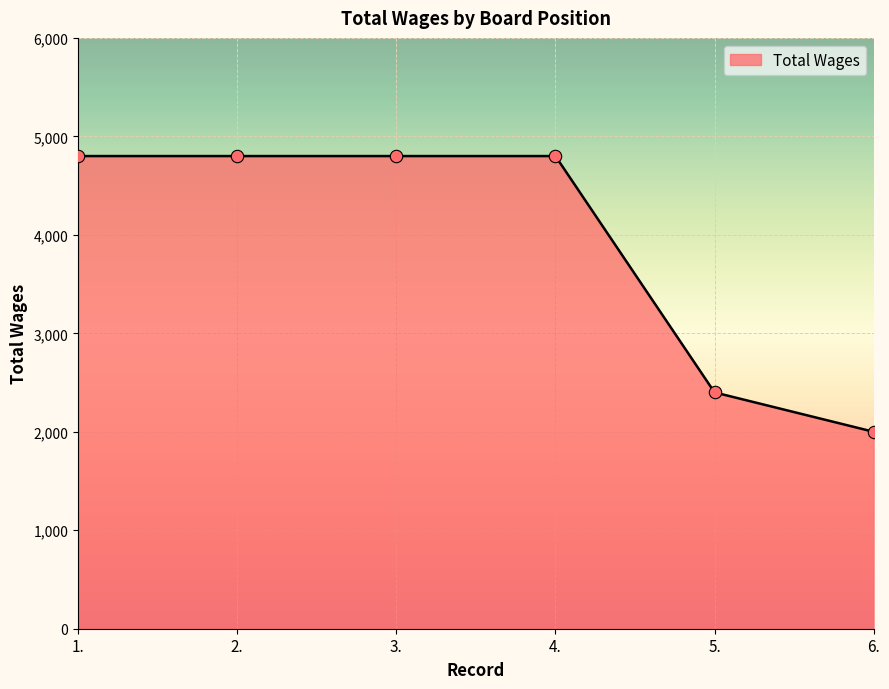

Which has a higher value, 4. or 6.?

4.